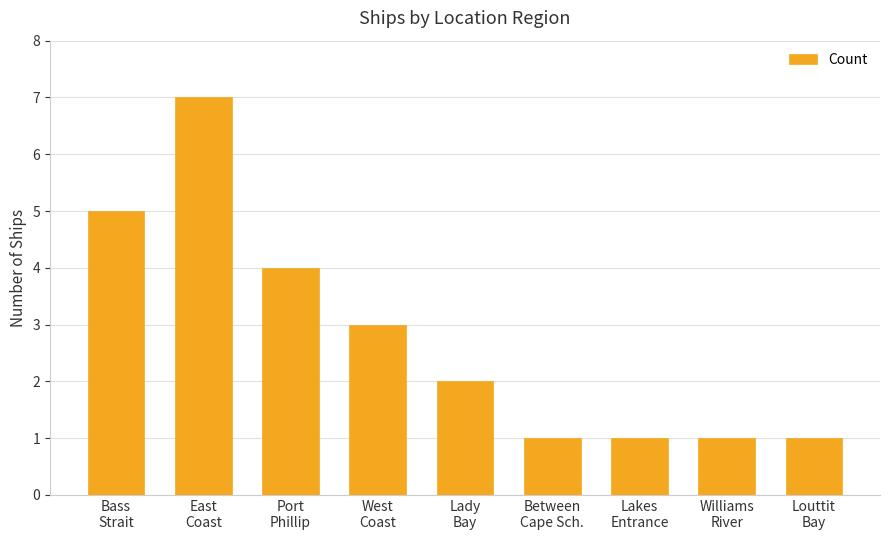

How many distinct data groups are displayed?

1